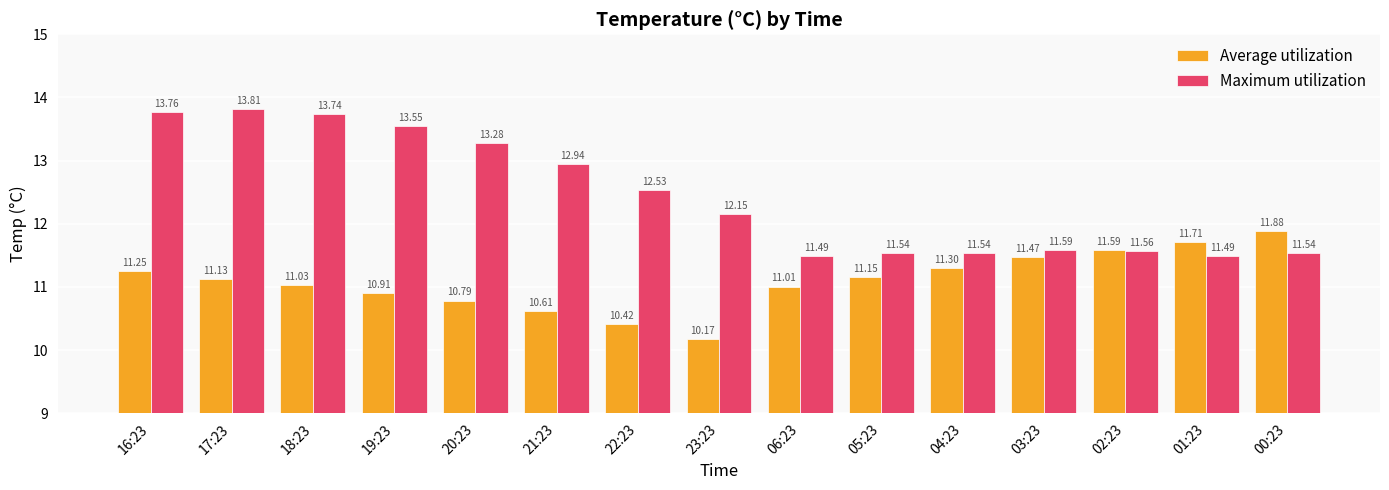

Which series has the largest range (max minus min)?

Maximum utilization